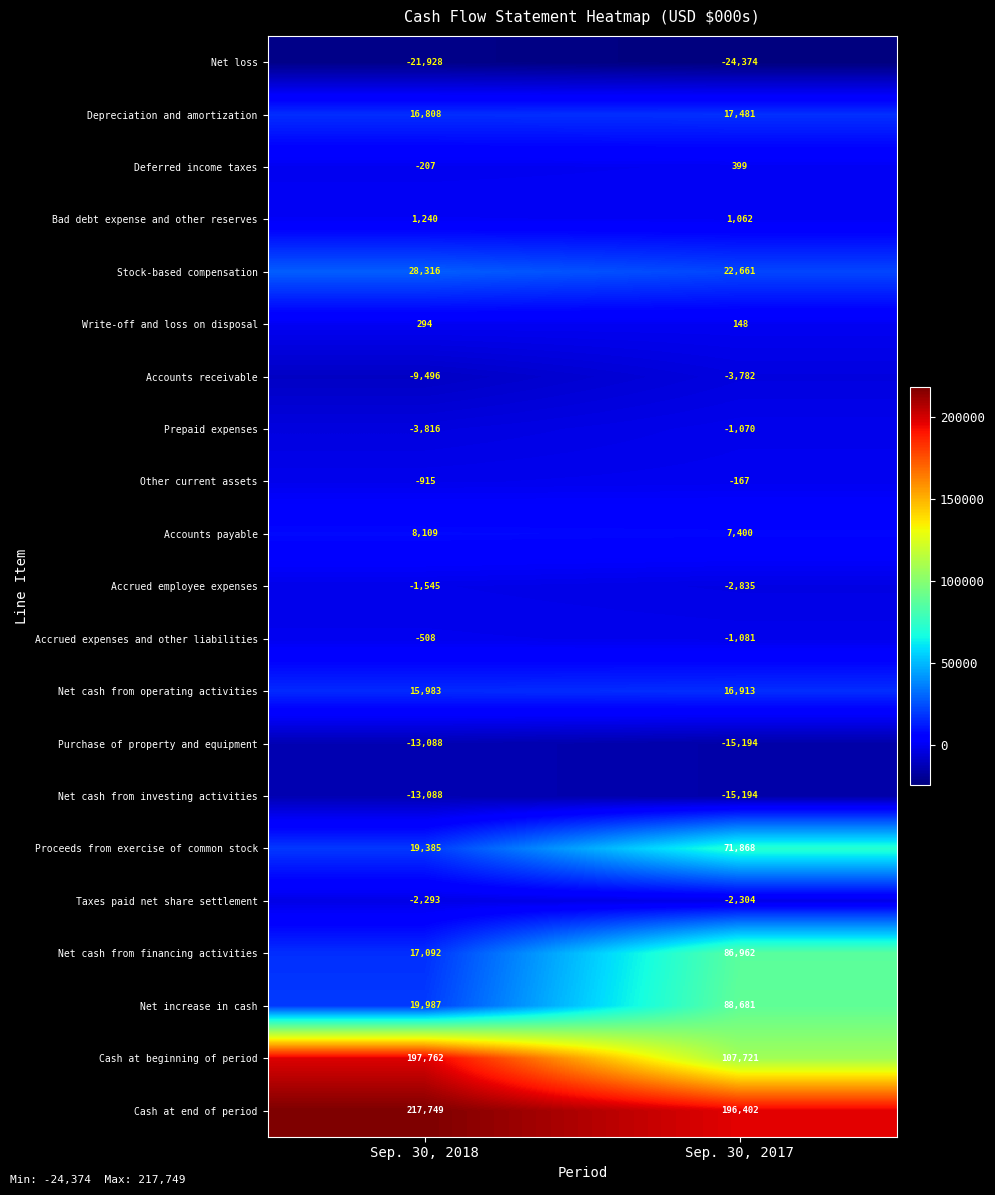

How many distinct data groups are displayed?

21